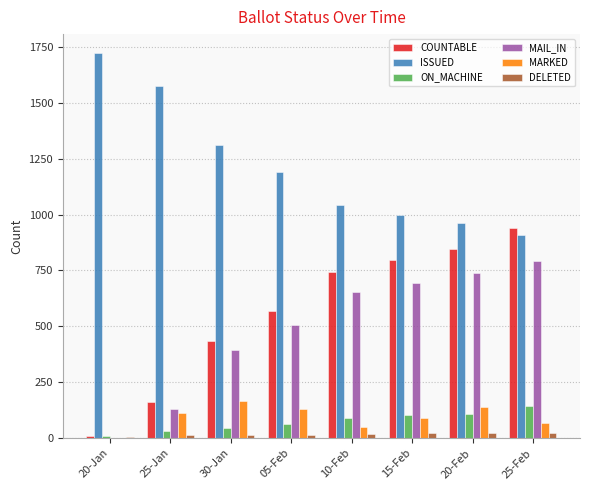

What is the maximum value shown in the chart?

1721